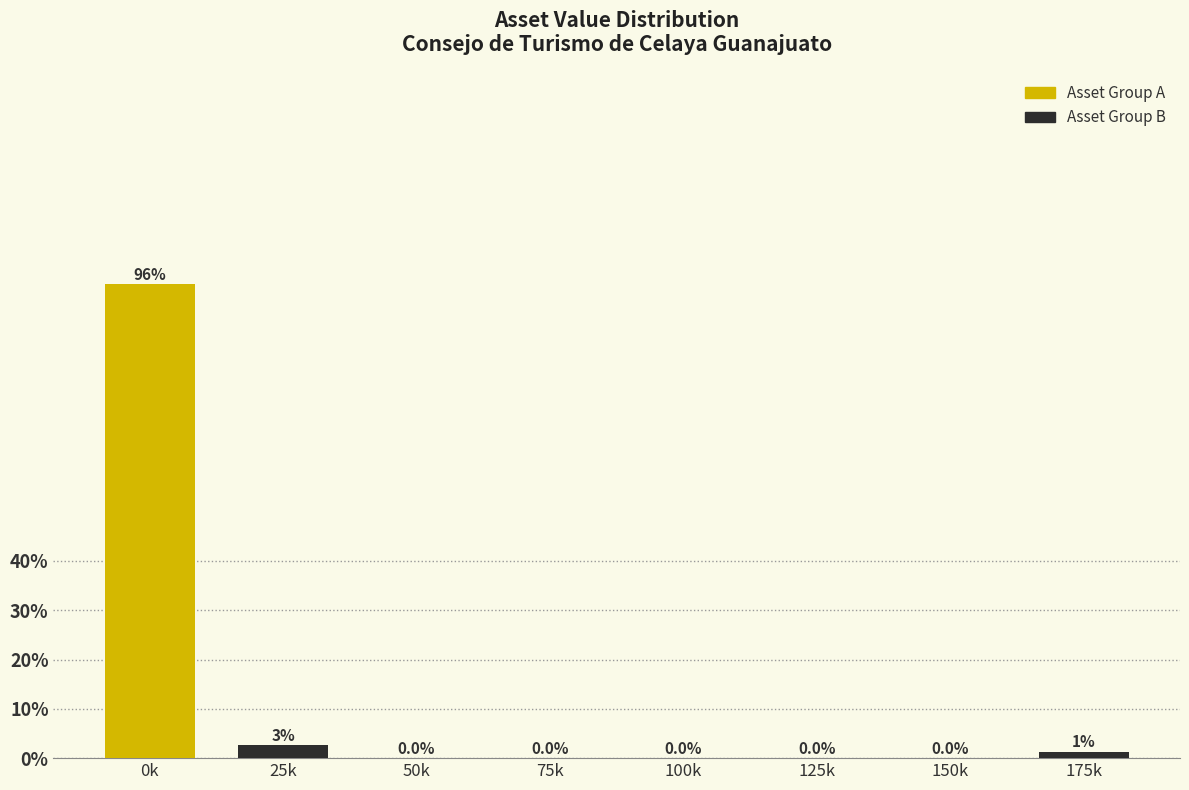

At which label does Asset Group B first exceed 1?

0k